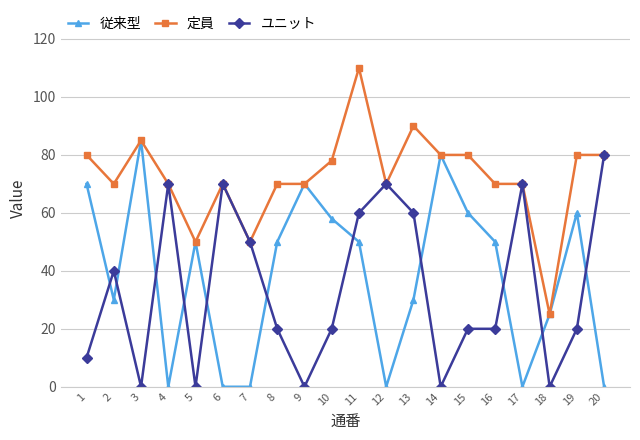

How many data points does each series have?

20